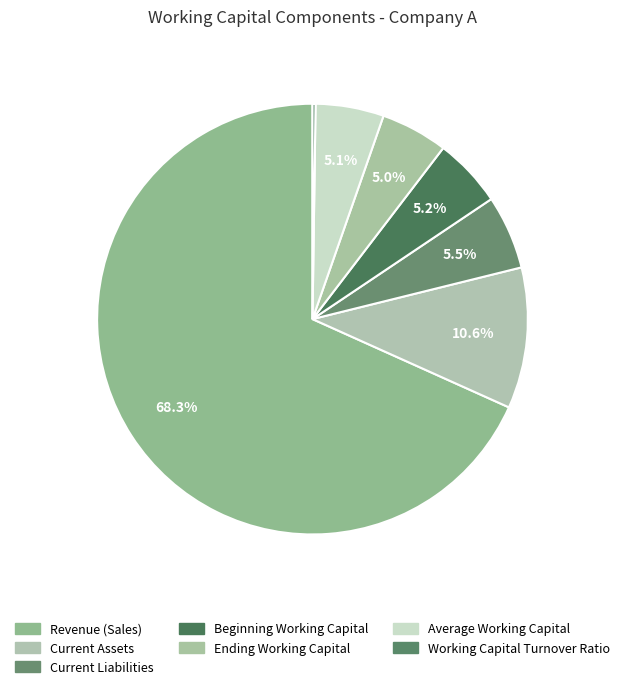

Rank the categories by value from highest to lowest.

Revenue (Sales), Current Assets, Current Liabilities, Beginning Working Capital, Average Working Capital, Ending Working Capital, Working Capital Turnover Ratio